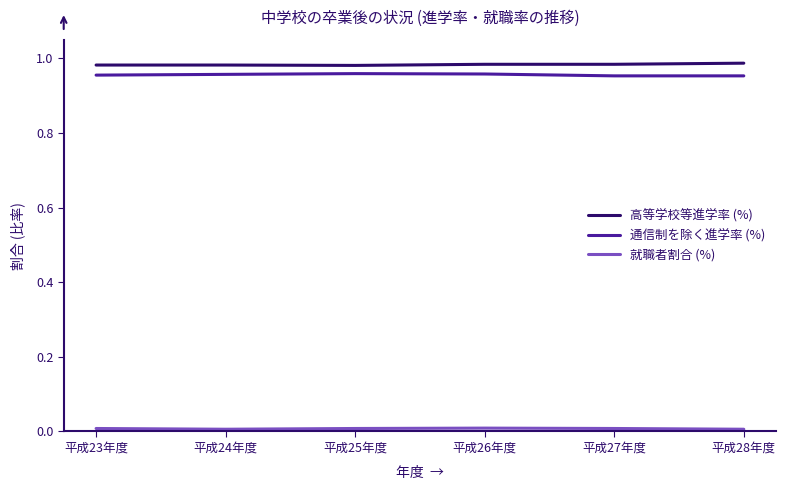

True or false: 高等学校等進学率 (%) and 通信制を除く進学率 (%) intersect in this chart.

False